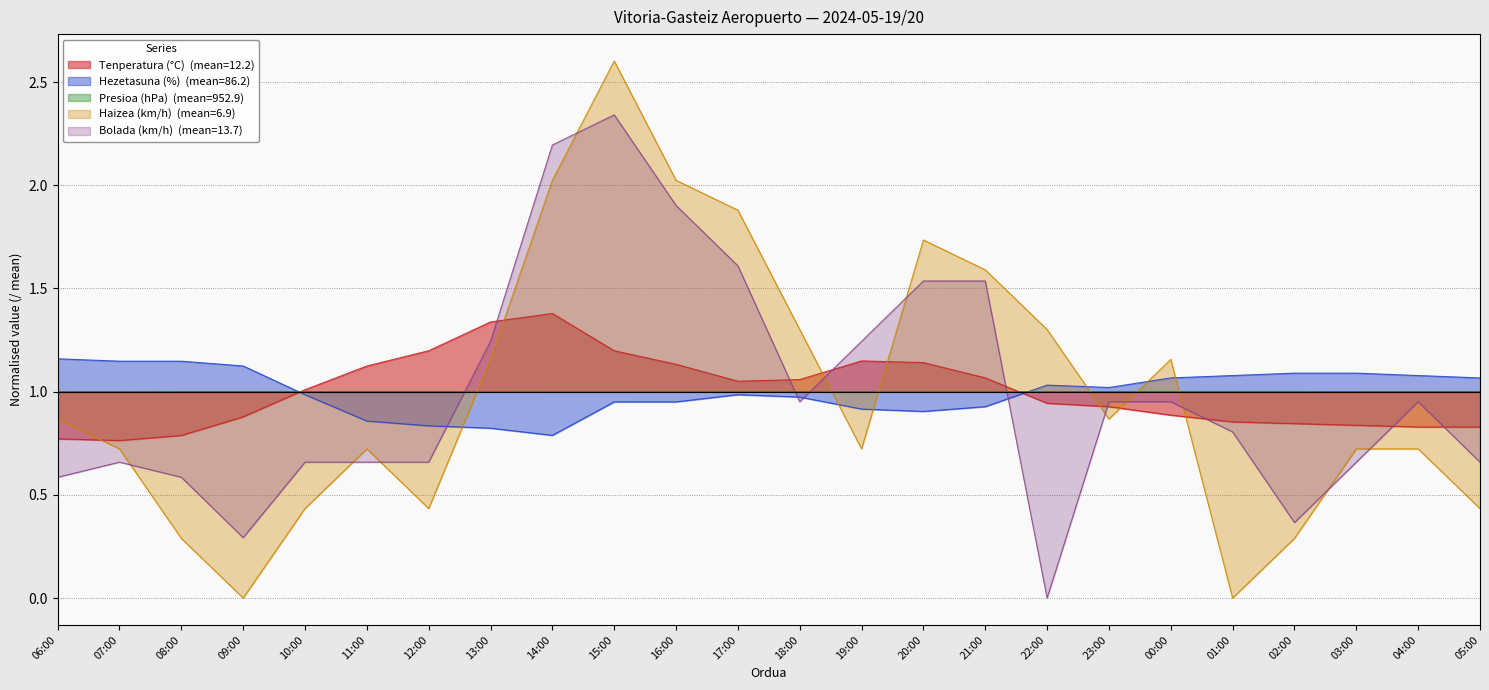

Is the value of Presioa (hPa) at 03:00 greater than the value of Tenperatura (°C) at 19:00?

No